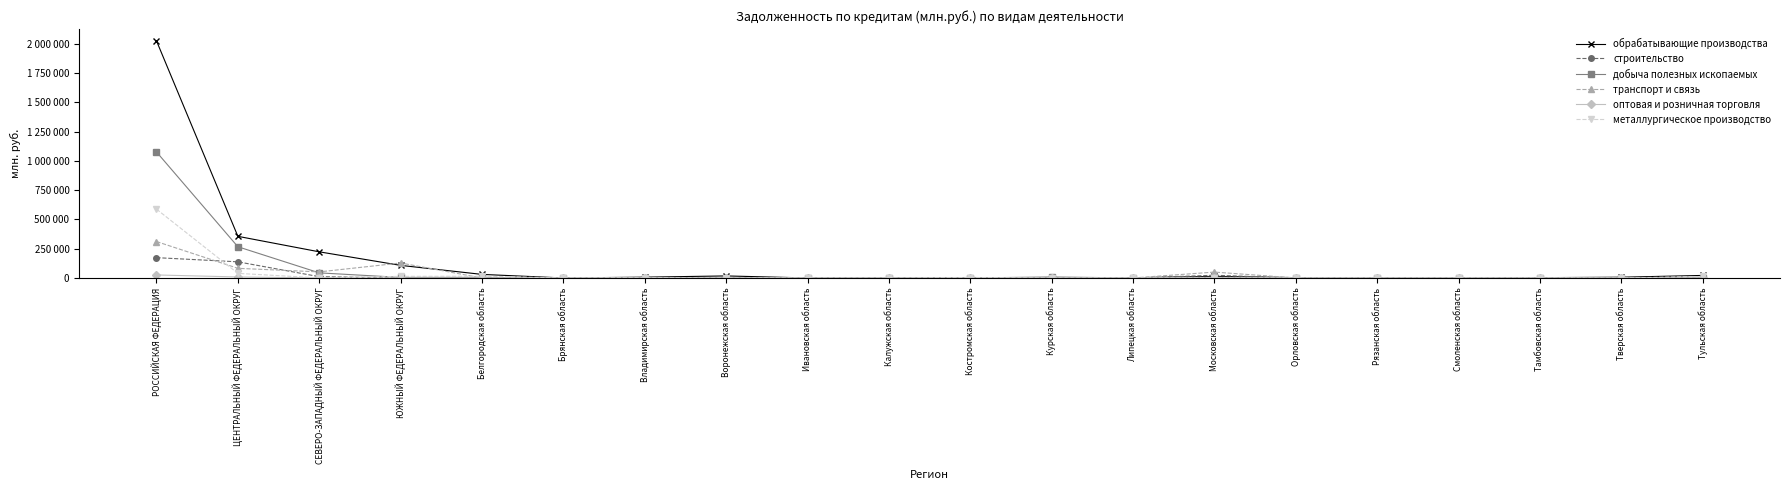

What are all the series names shown in the legend?

обрабатывающие производства, строительство, добыча полезных ископаемых, транспорт и связь, оптовая и розничная торговля, металлургическое производство